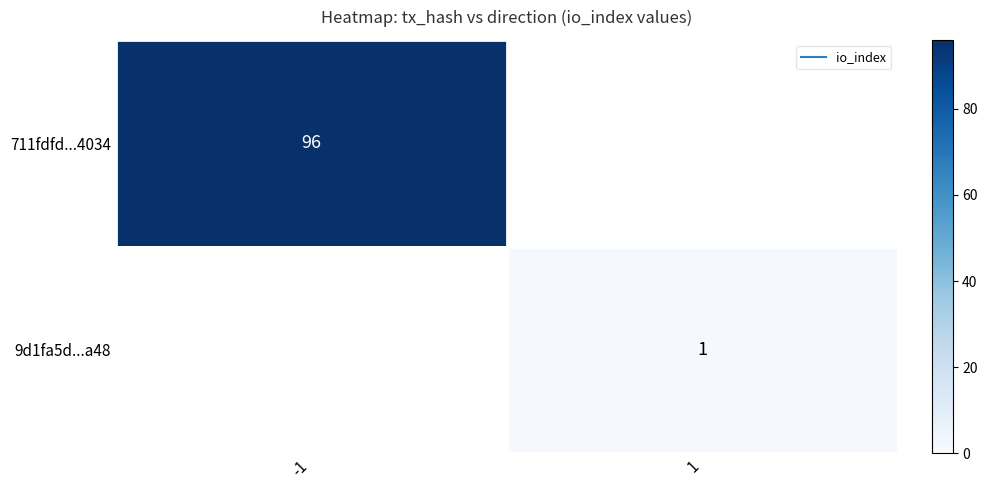

At which category is the sum across all series the highest?

-1